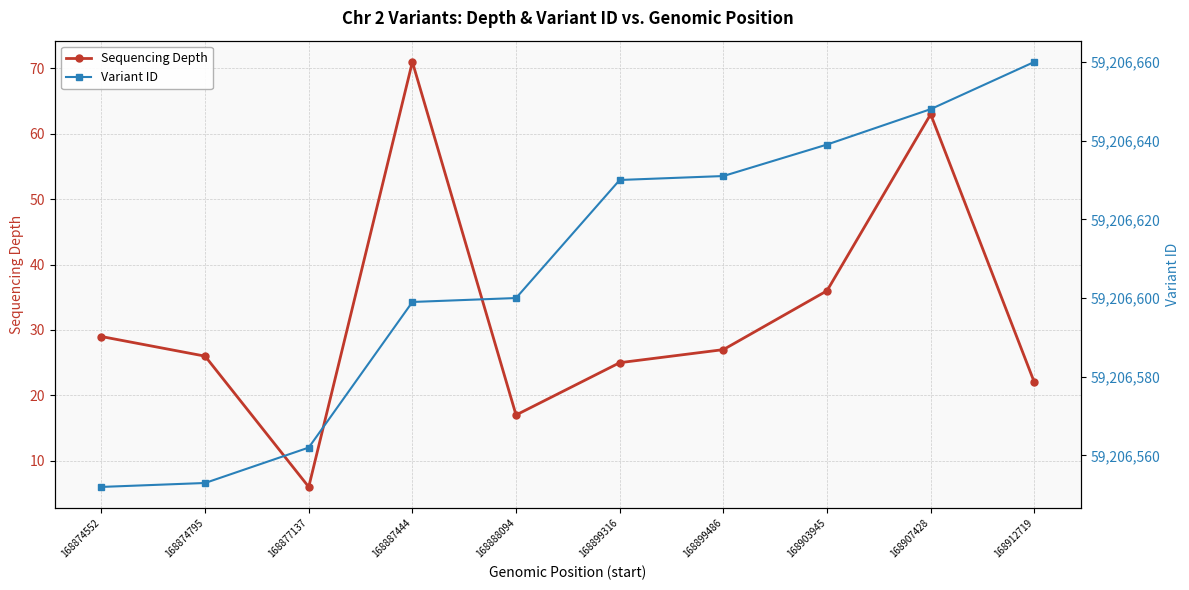

At which label is Variant ID closest to 59206606?

168888094